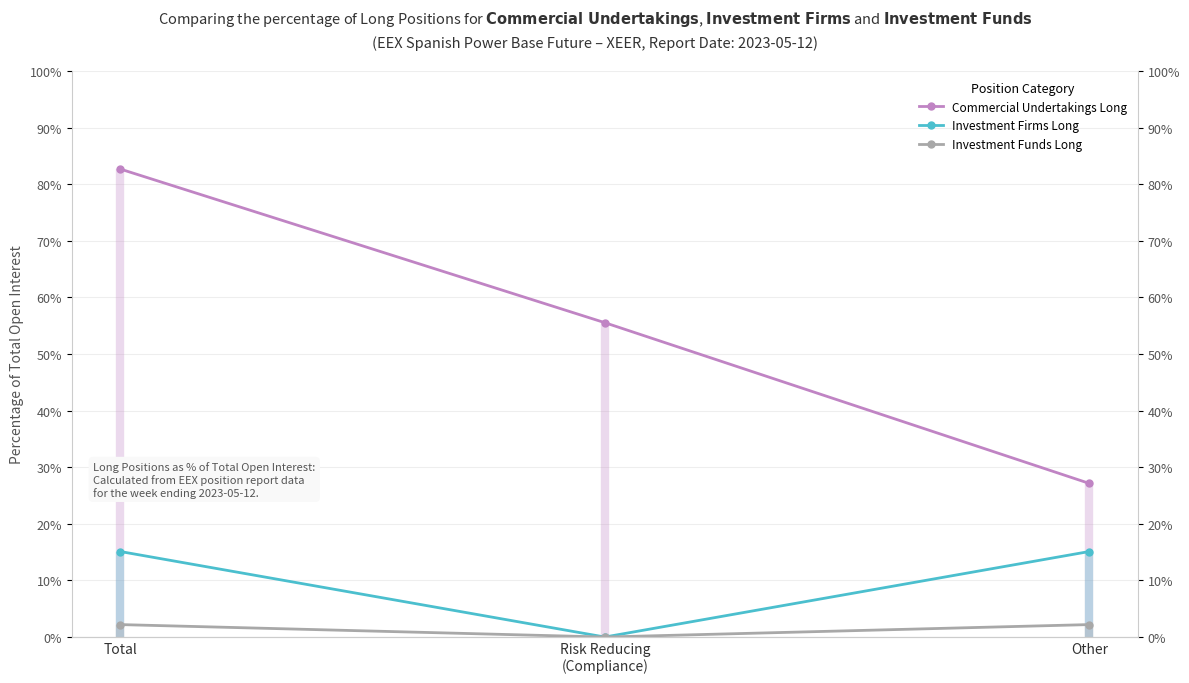

Which has a higher value, Total or Other?

Total